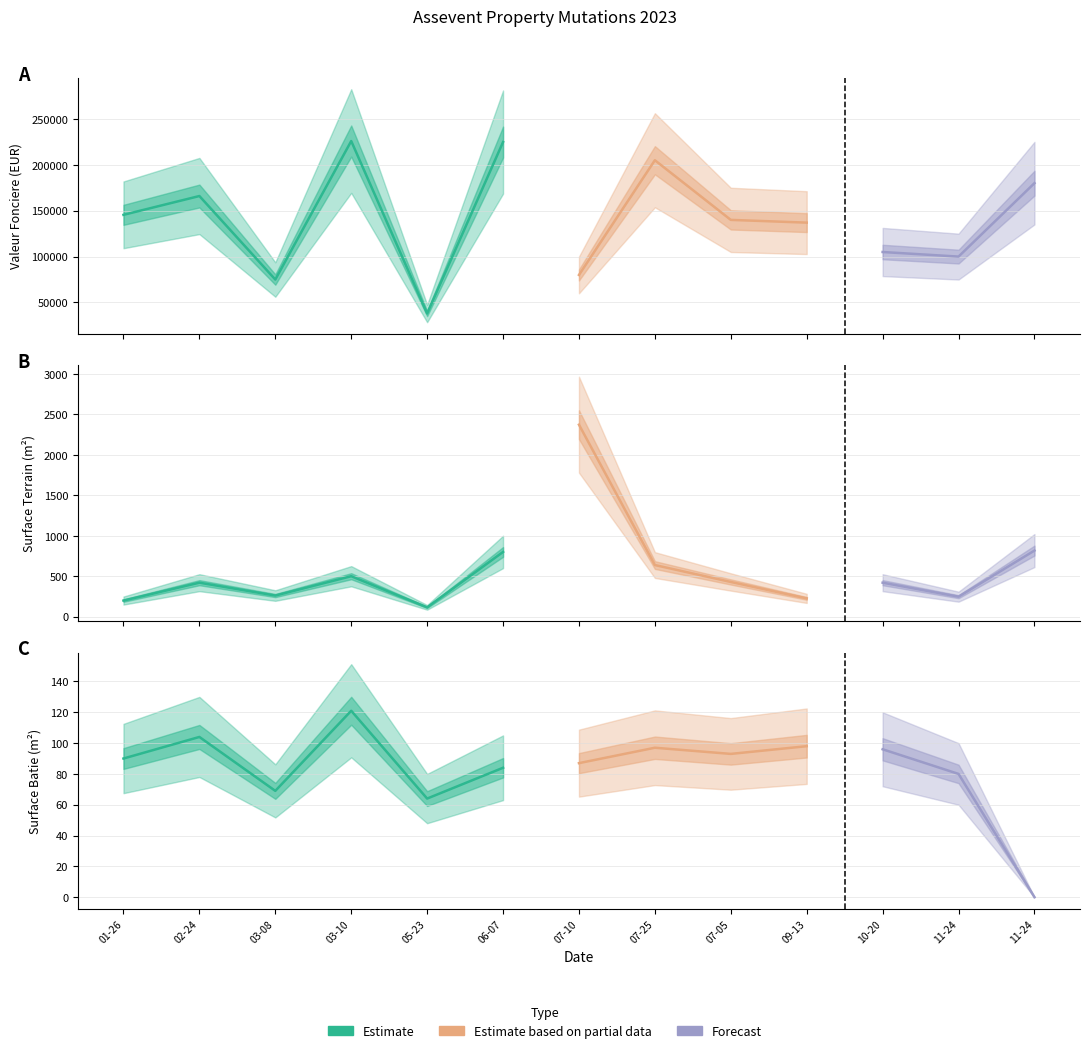

True or false: valeur_fonciere has a value of 75000 at 2023-03-08.

True